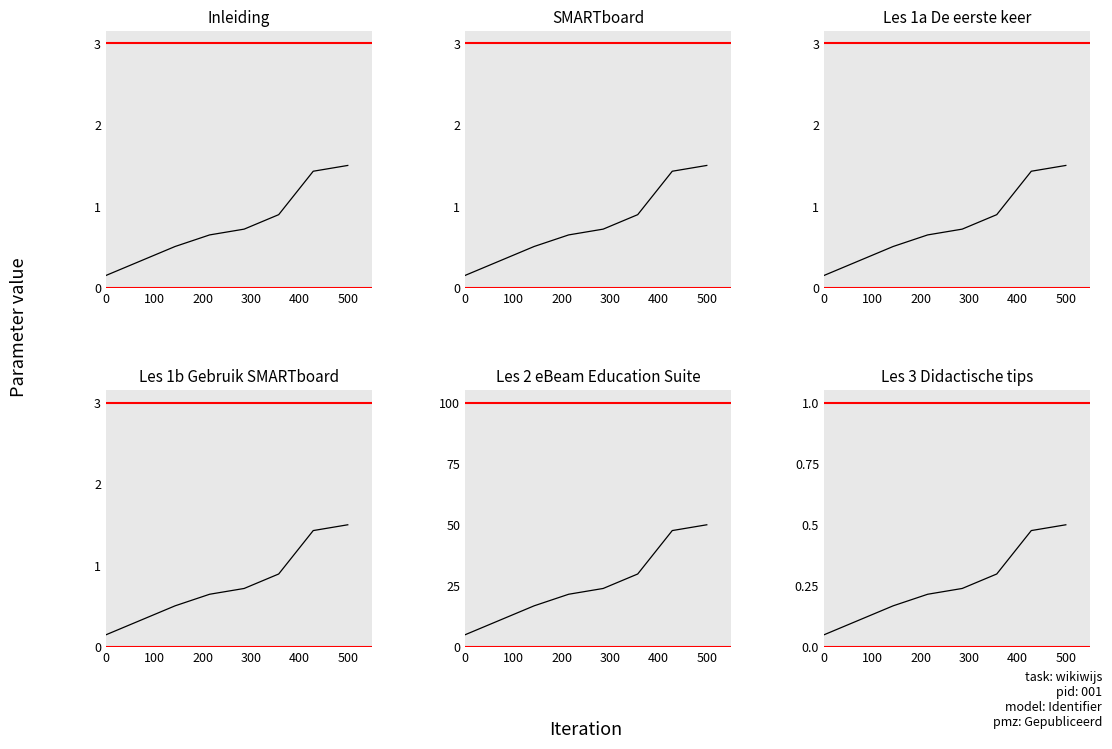

True or false: Les 3 Didactische tips and Les 1b Gebruik SMARTboard intersect in this chart.

False